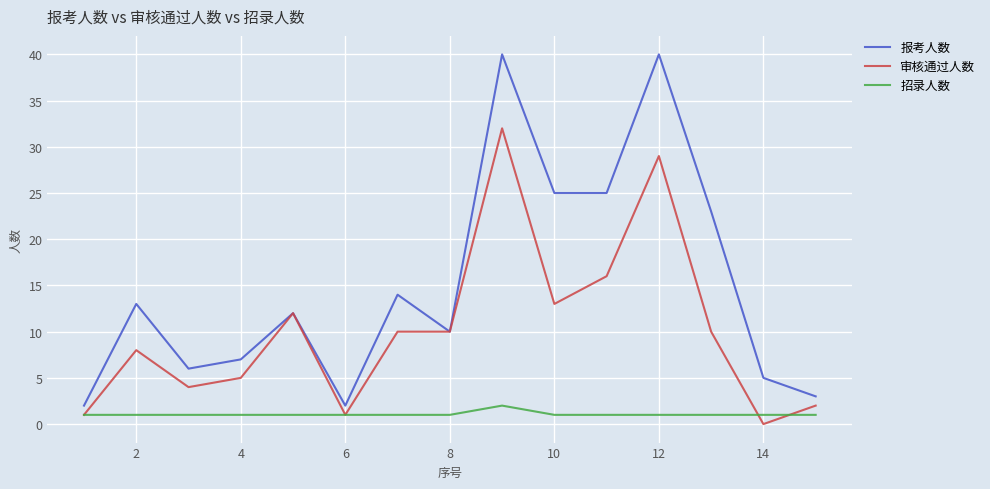

Which series has the largest range (max minus min)?

报考人数